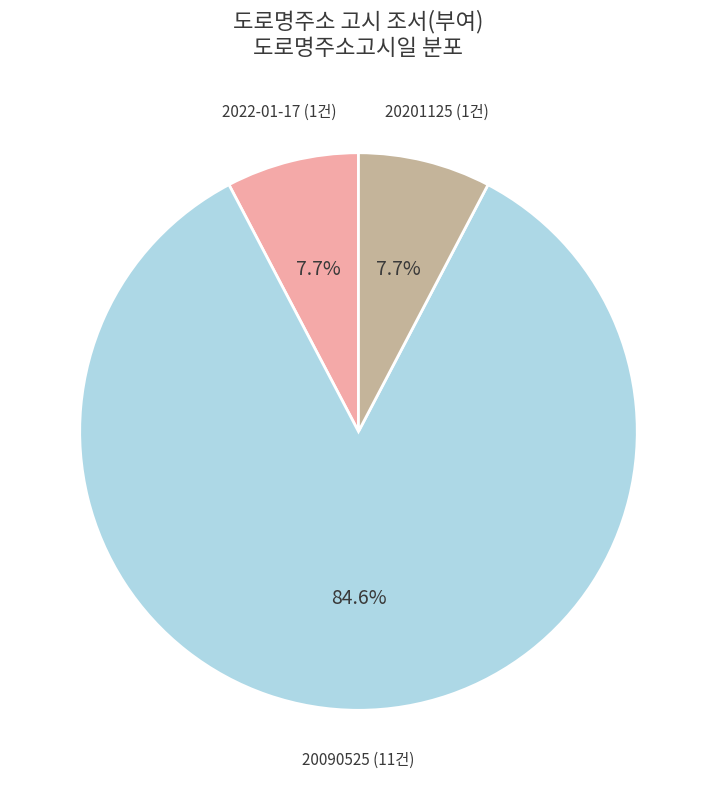

Does any single category account for the majority?

Yes